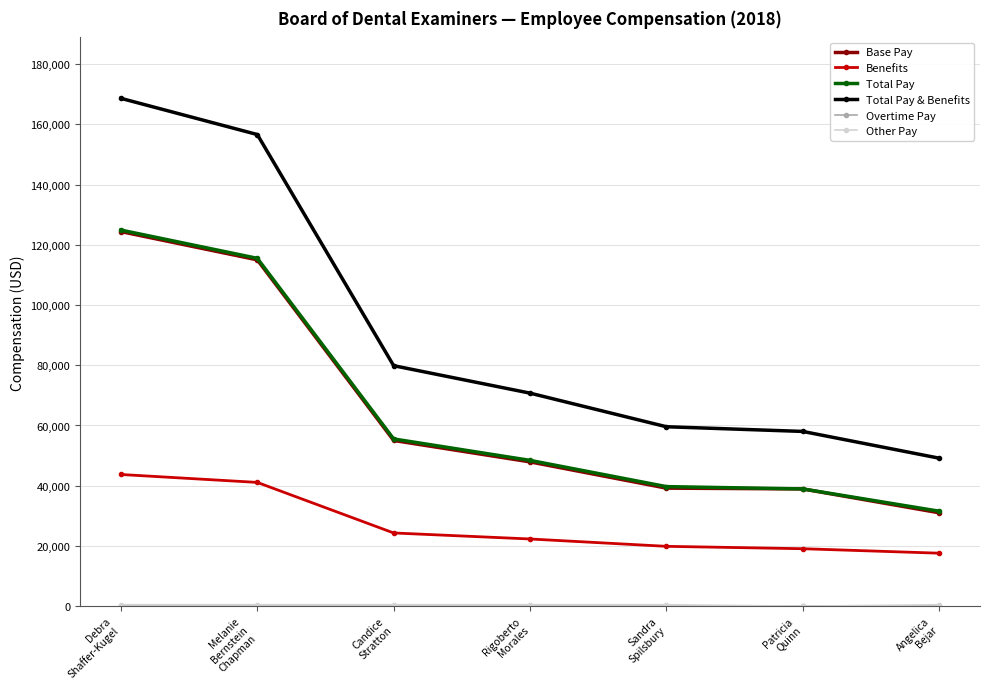

Does the chart have visible grid lines?

Yes